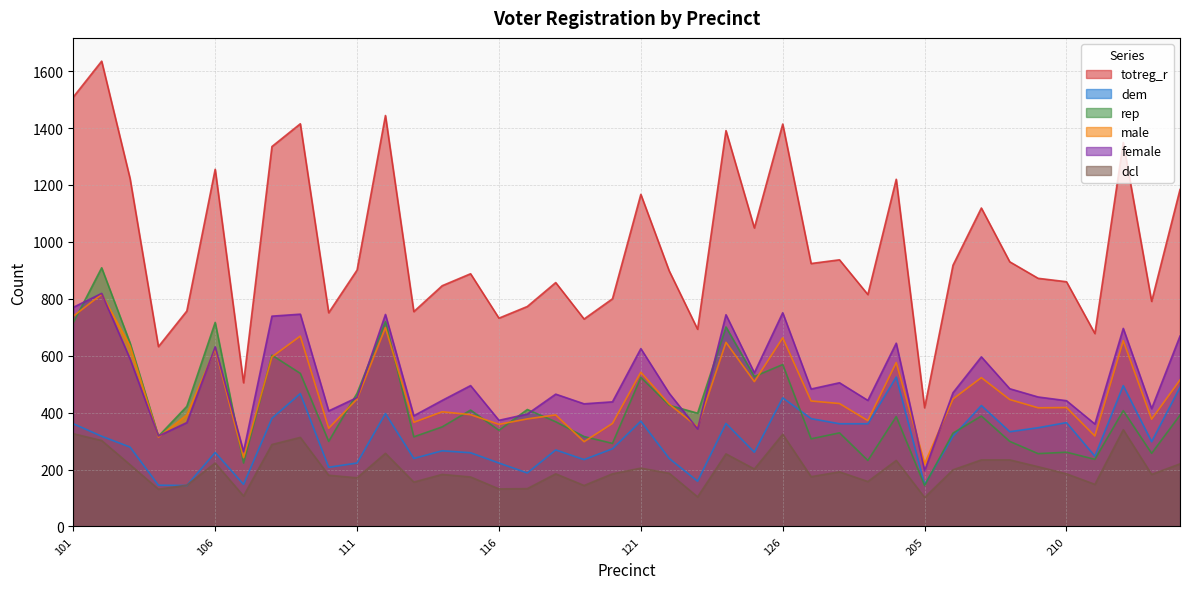

Which series has the largest total across all categories?

totreg_r